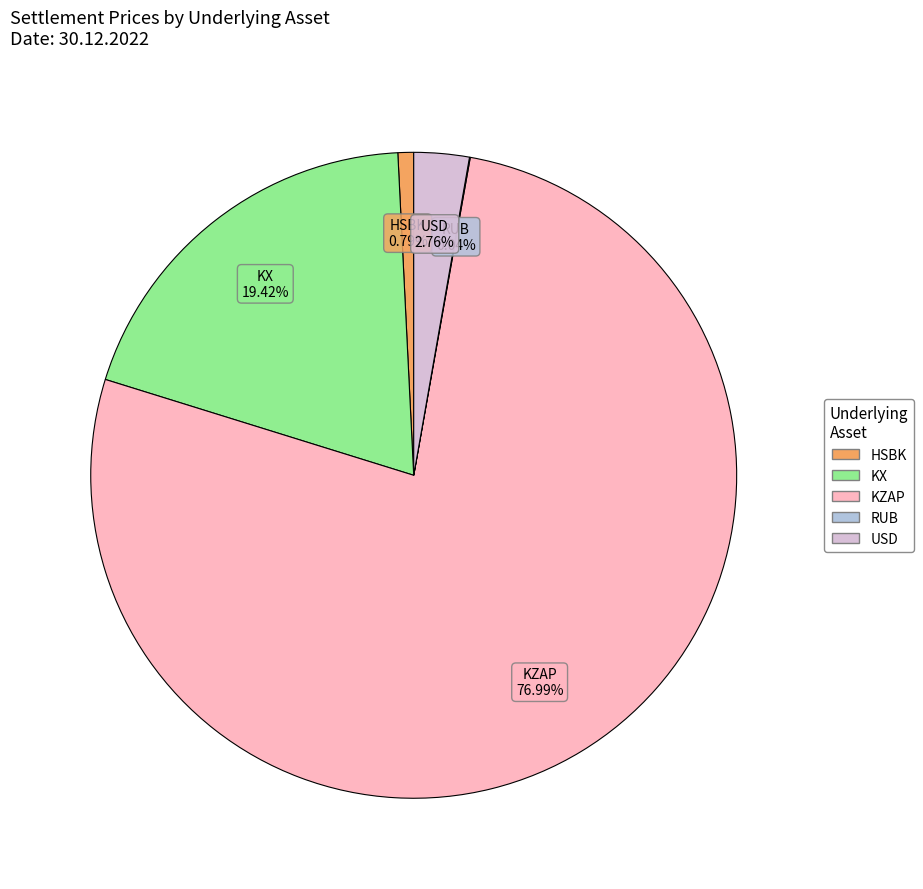

True or false: KZAP accounts for 85% of the total.

False